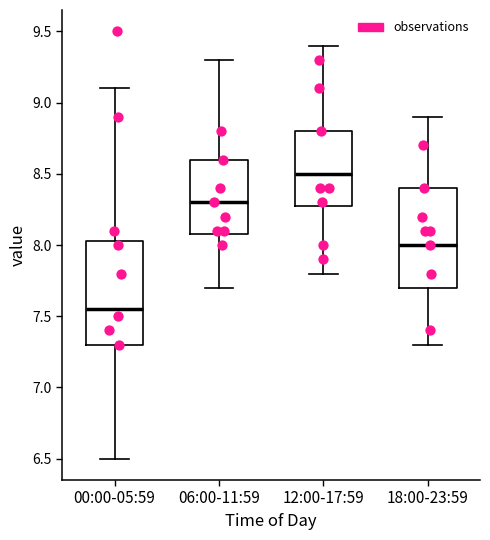

Reading left to right, read every box against the y-axis: the position of its median line, the range the box covers, and the ends of its whiskers. The values are not printed on the chart, so give them approximately, as read against the axis.

00:00-05:59: median 7.55, box 7.30 to 8.05, whiskers 6.50 to 9.10
06:00-11:59: median 8.30, box 8.10 to 8.60, whiskers 7.70 to 9.30
12:00-17:59: median 8.50, box 8.30 to 8.80, whiskers 7.80 to 9.40
18:00-23:59: median 8.00, box 7.70 to 8.40, whiskers 7.30 to 8.90